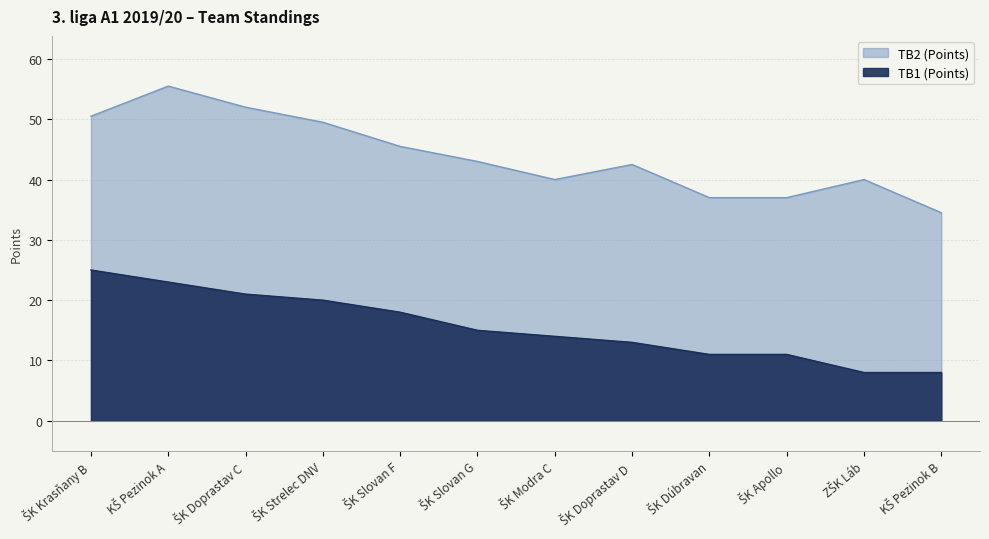

Between ŠK Dúbravan and ŠK Doprastav D, which is larger?

ŠK Doprastav D